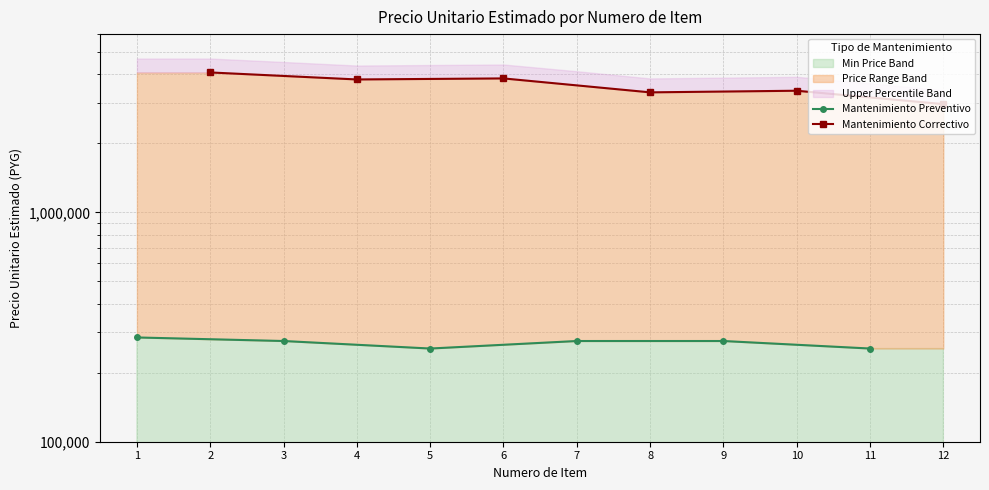

What is the value of the Mantenimiento Preventivo point at the 6th from the left?

255000